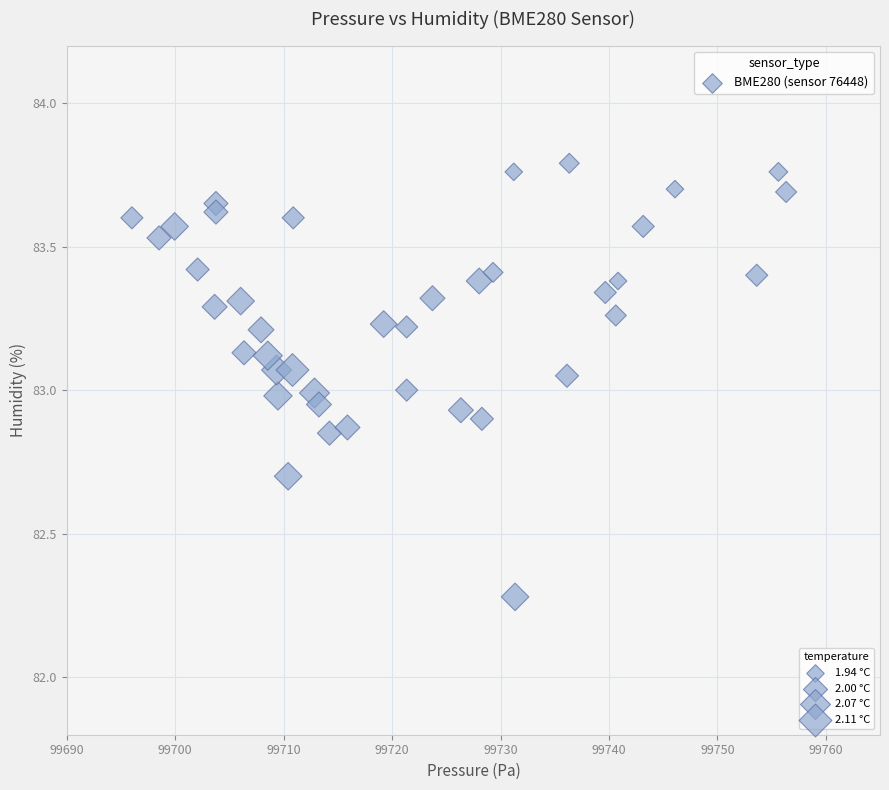

What is the range of Y values (max minus min)?

1.5